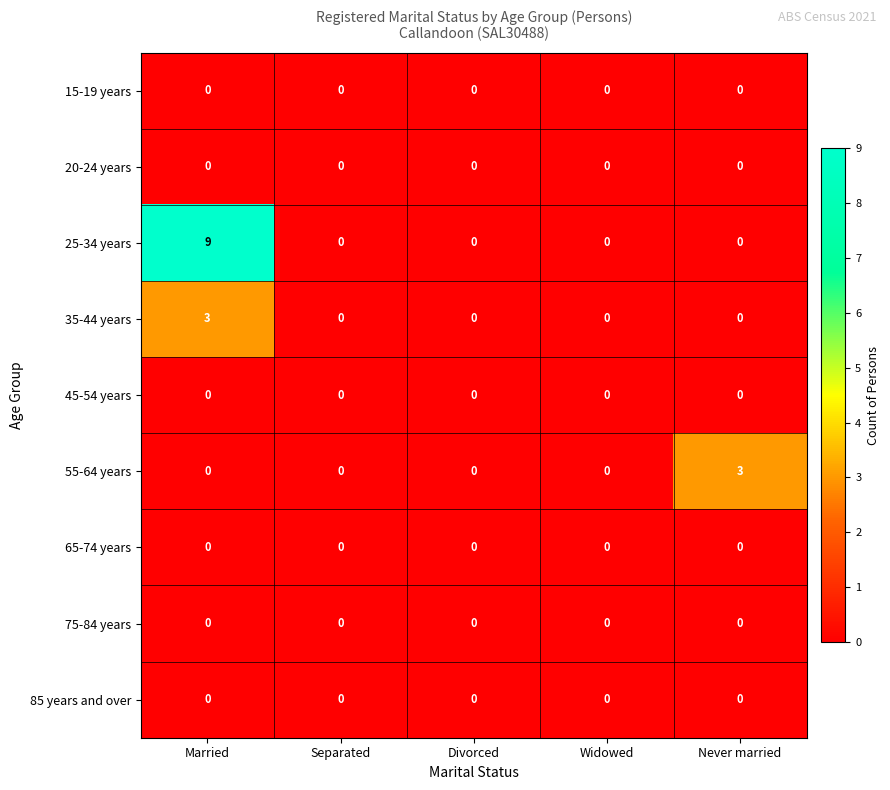

Which series has the largest total across all categories?

25-34 years